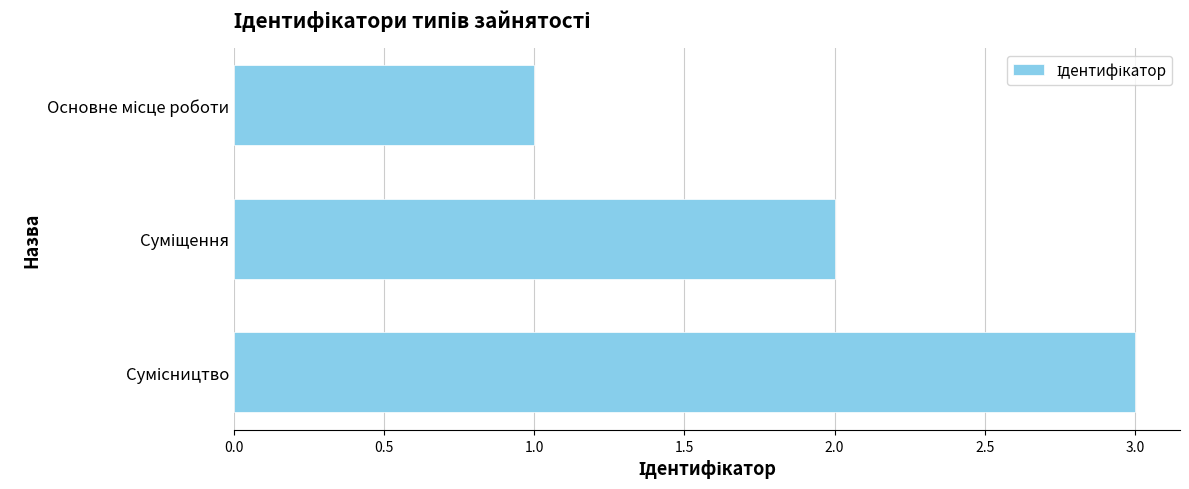

What is the maximum value shown in the chart?

3